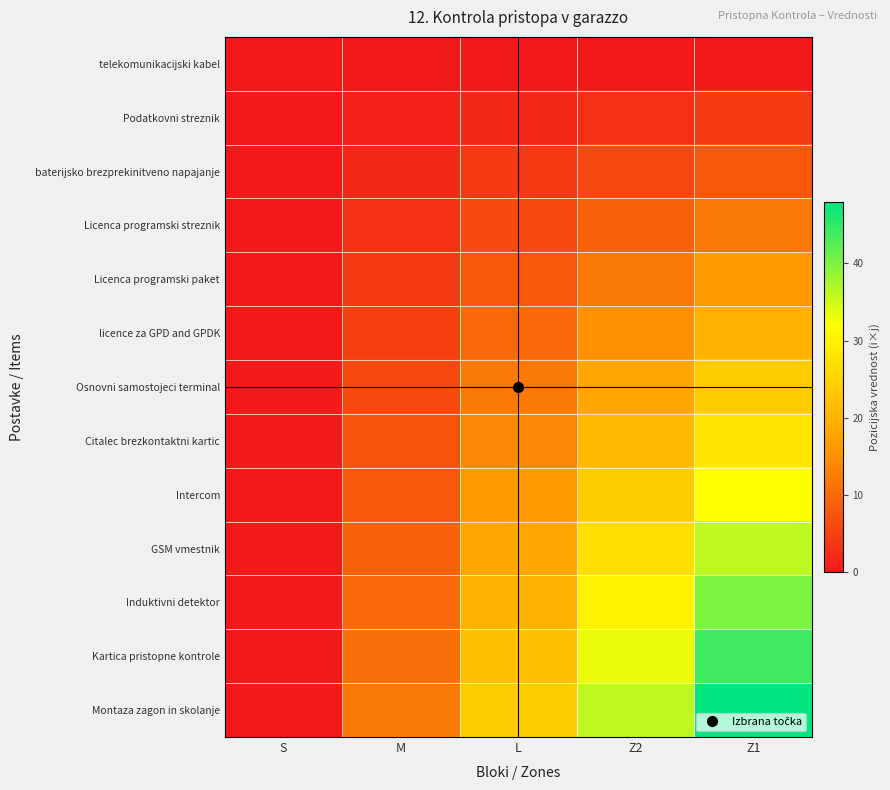

Which series changed the most between S and M?

Montaza zagon in skolanje